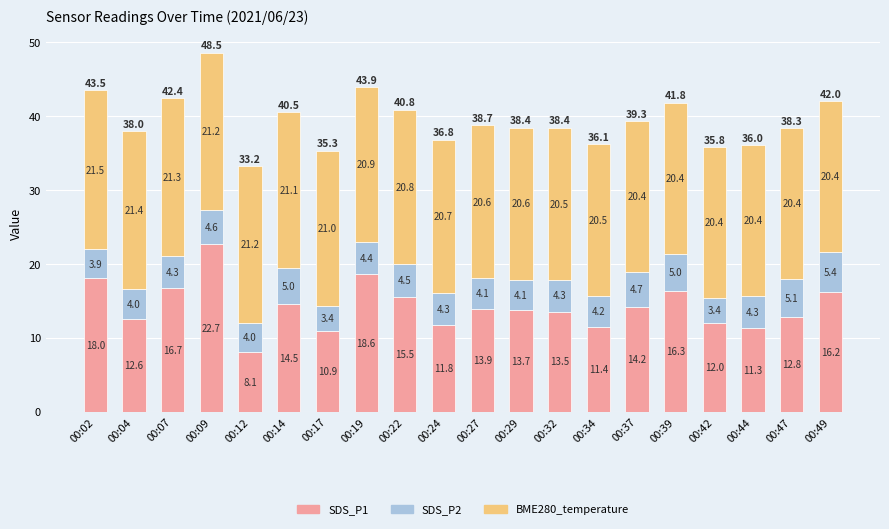

What is the difference between the maximum and minimum values in the SDS_P1 series?

14.6